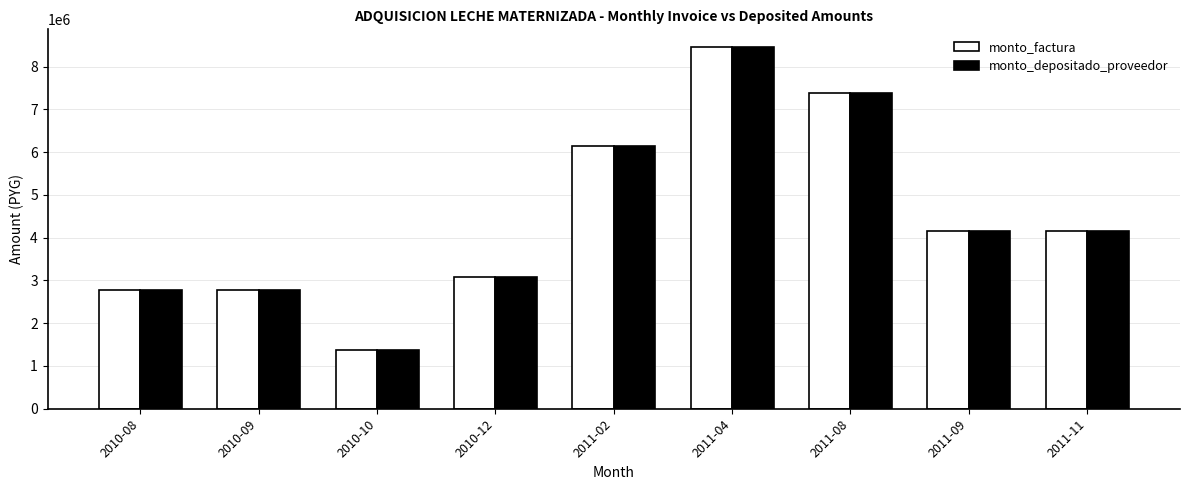

How many bars are there in each group?

2